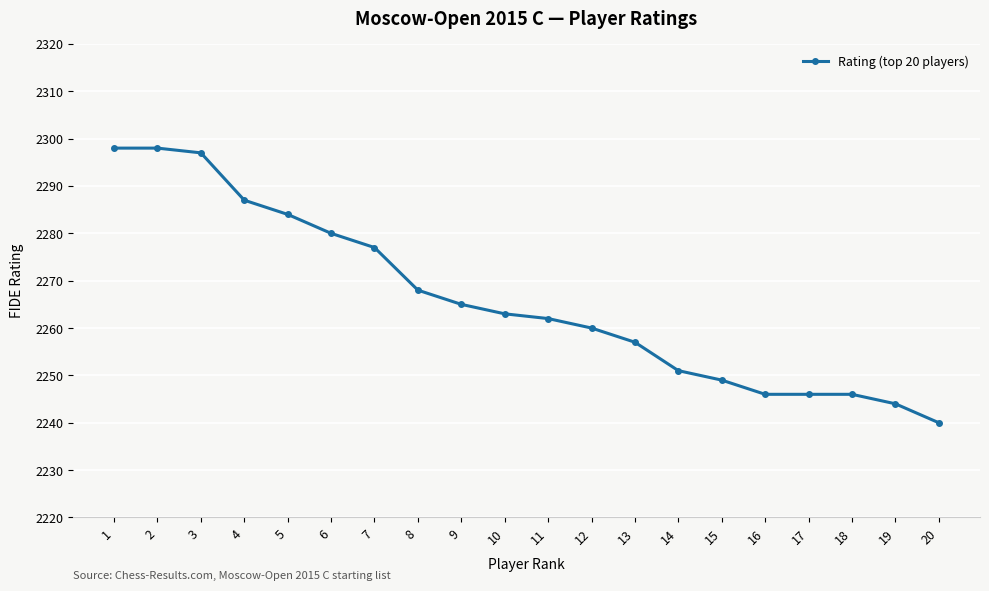

What is the smallest value displayed?

2240